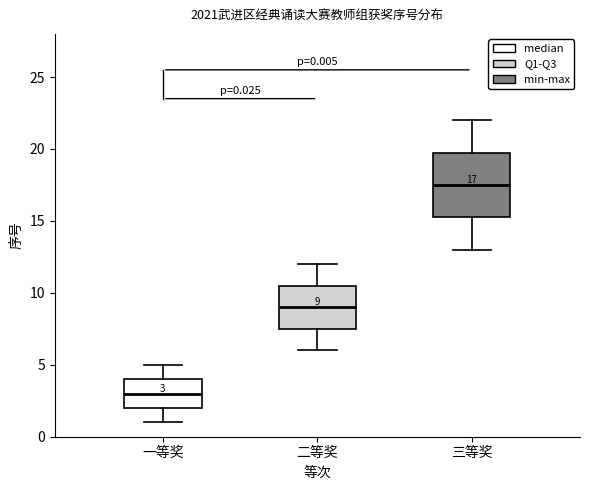

Which box has the lowest median line?

一等奖